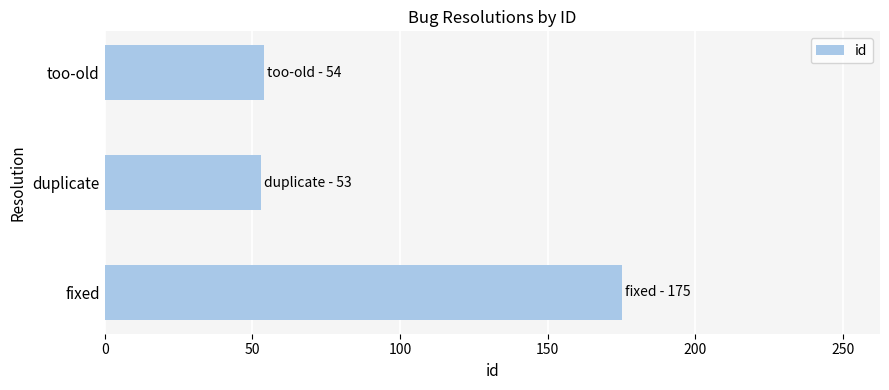

Read the value at too-old.

54